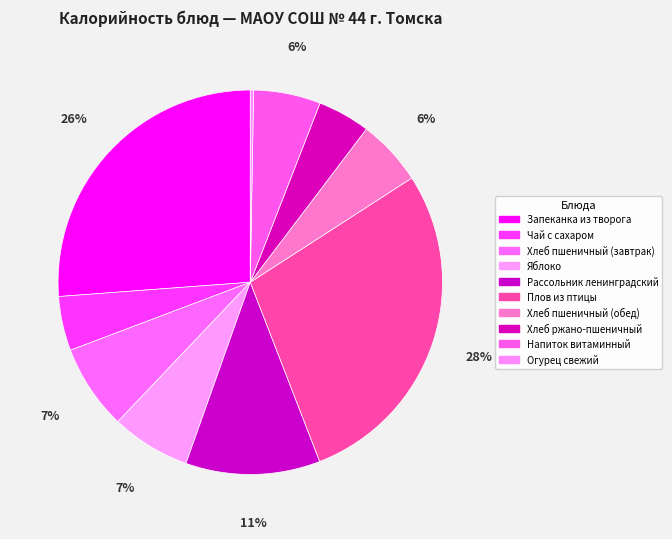

To the nearest percent, what is the difference between the largest and smallest slice percentages?

28%